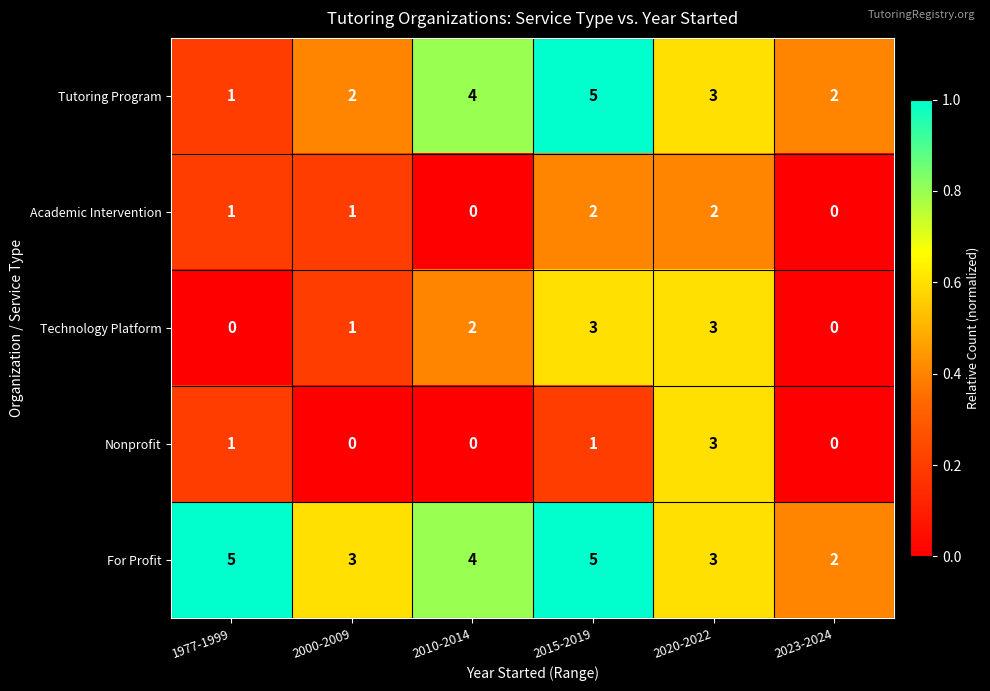

Which series has the largest range (max minus min)?

Tutoring Program